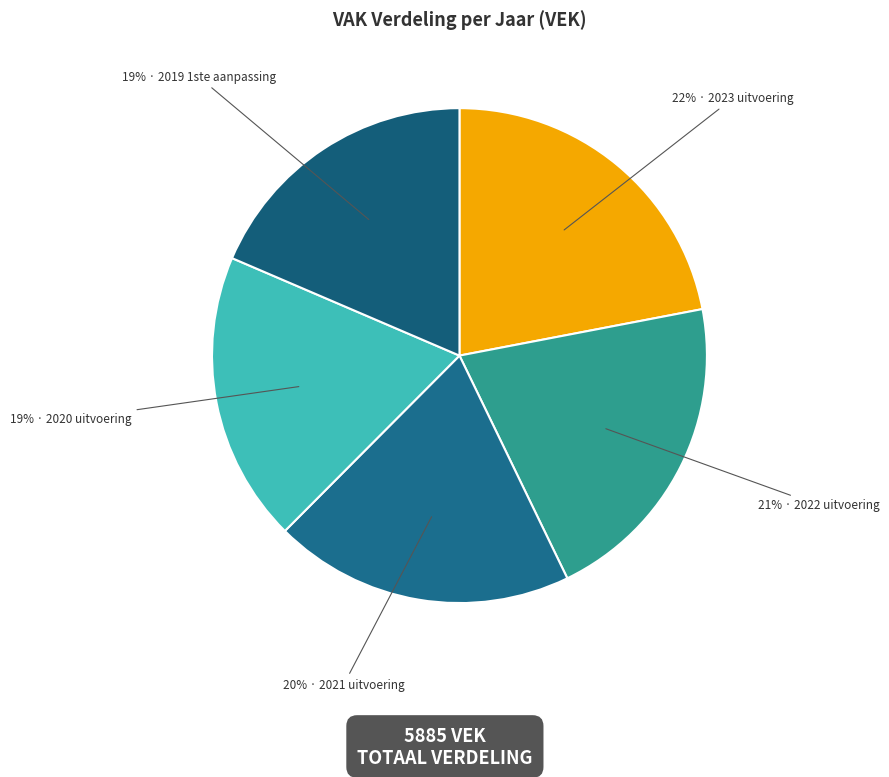

How many slices are in this pie chart?

5